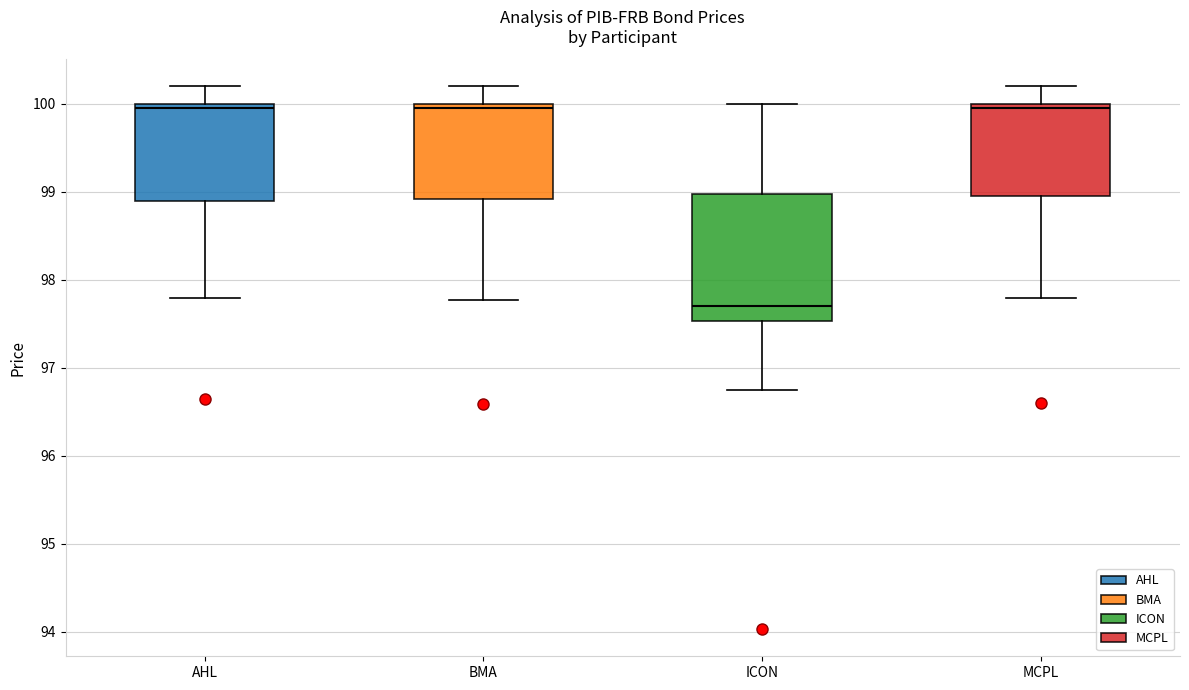

Comparing the boxes themselves (not the whiskers), which one is the tallest?

ICON